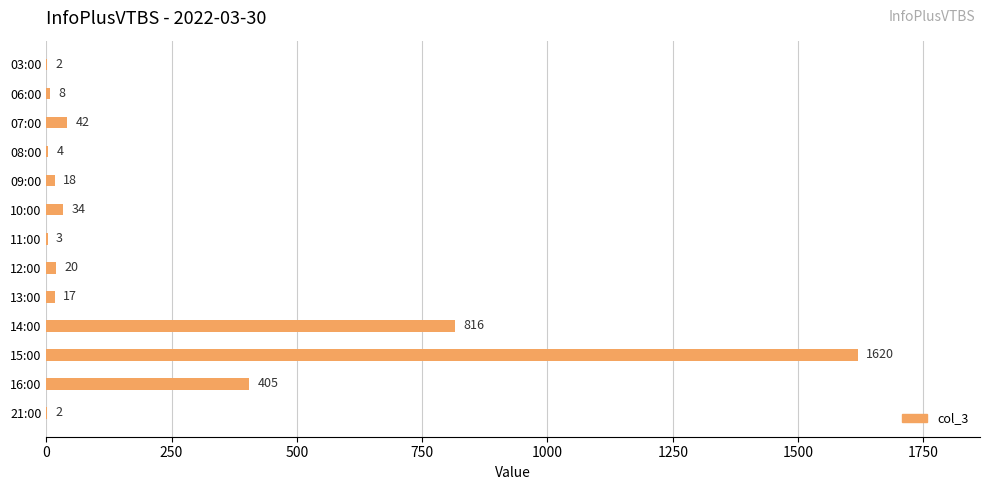

What is the average value?

230